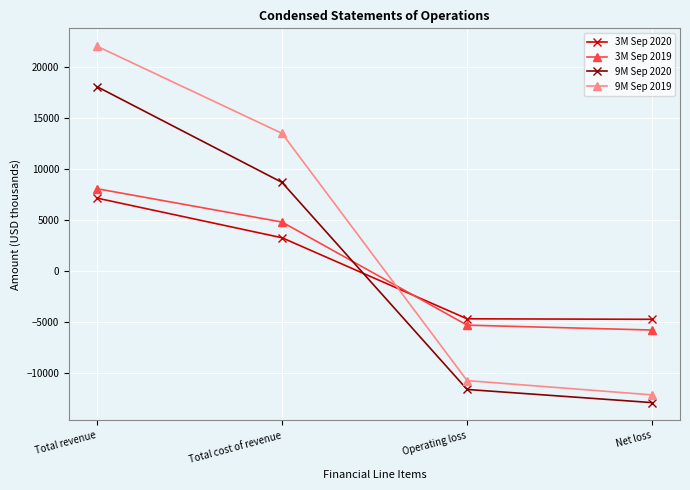

What is the sum of all 9M Sep 2019 values?

12600